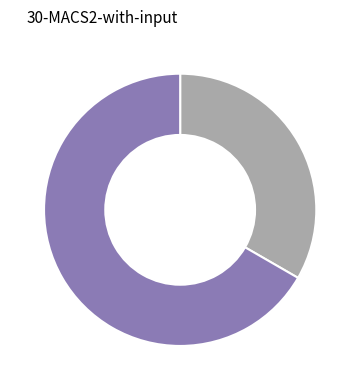

Which slice is the largest?

Жіноча